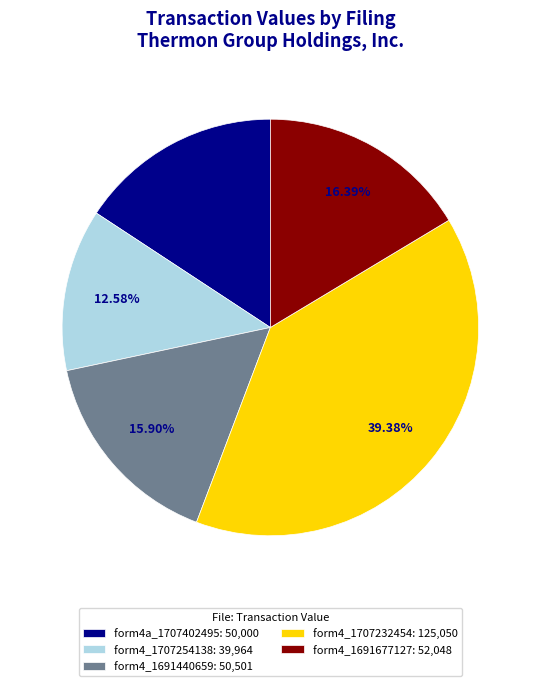

What is the ratio of the value at form4_1691677127: 52,048 to the value at form4a_1707402495: 50,000?

1.0